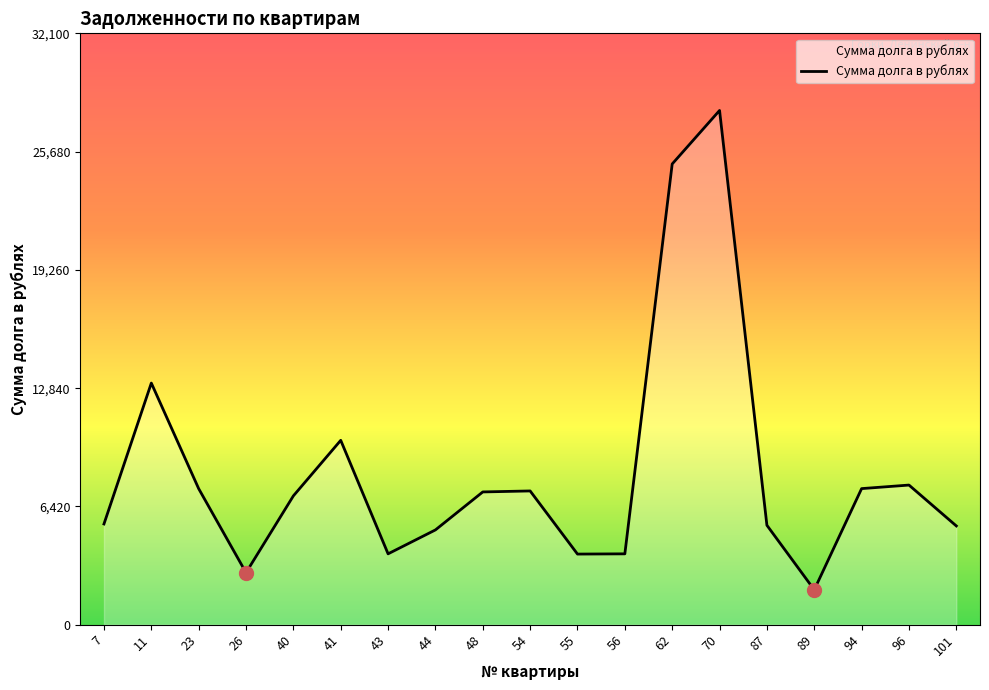

How many lines are shown in the chart?

1